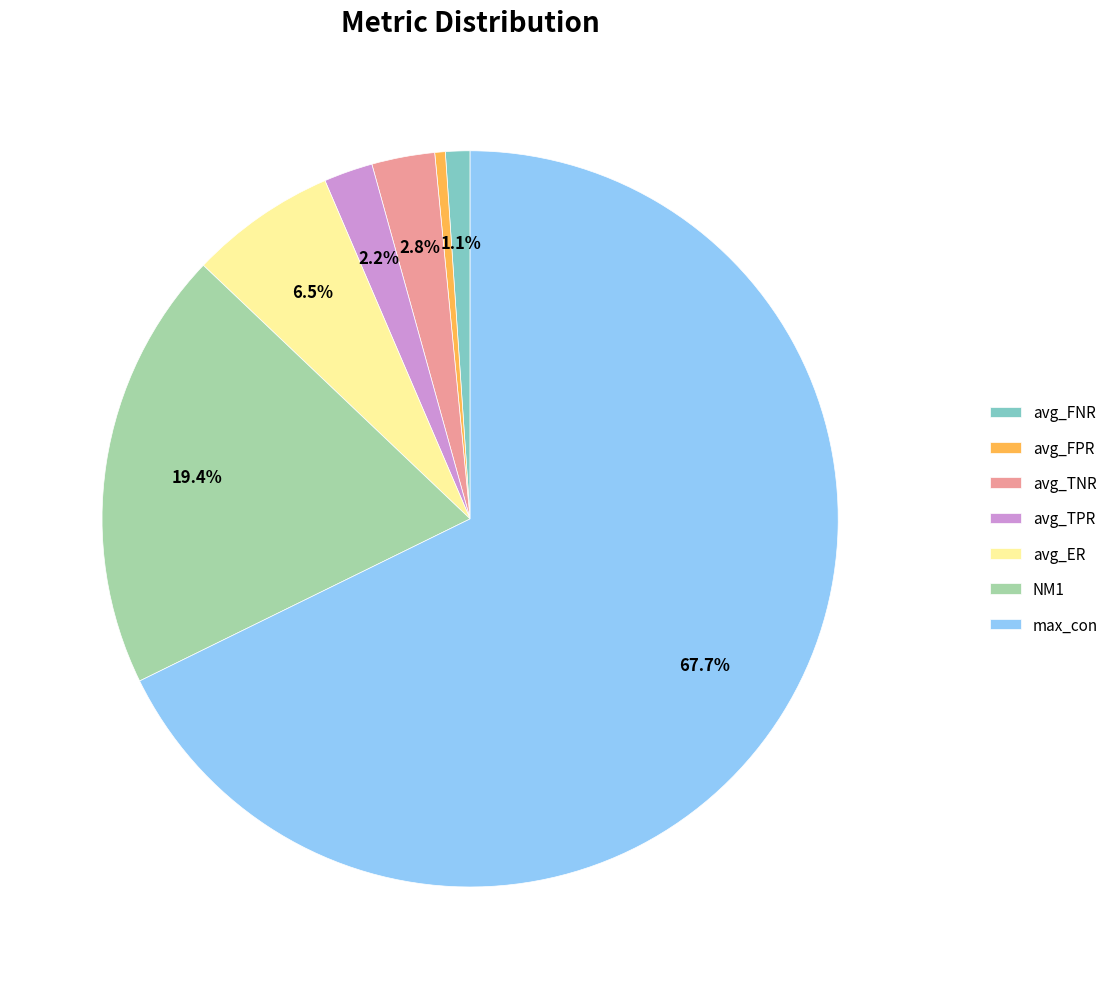

How many segments does this pie chart have?

7